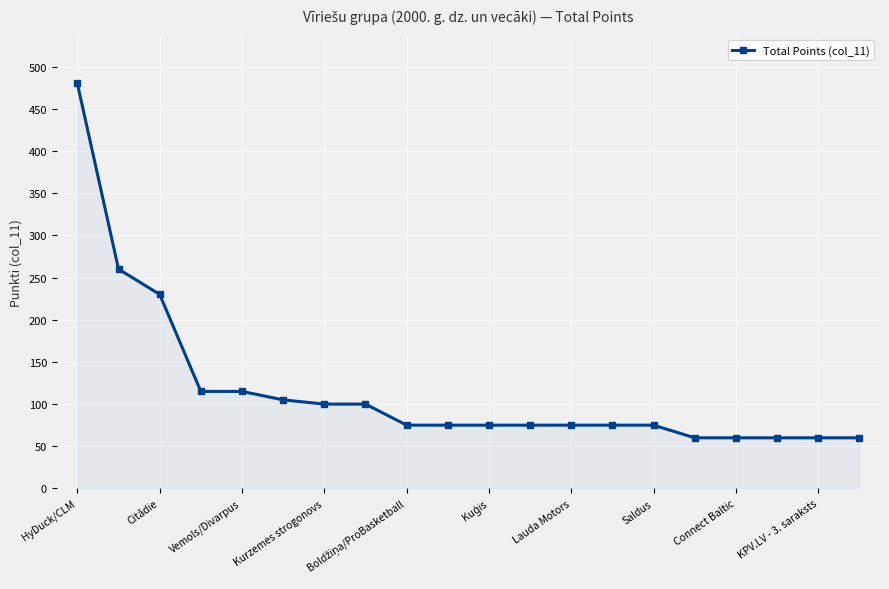

What is the value of the 11th point from the left?

75